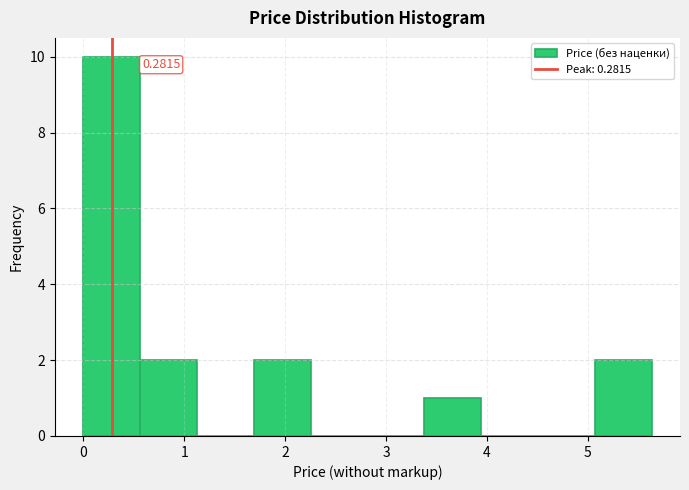

Which range on the x-axis has the tallest bar?

0.0 to 0.6